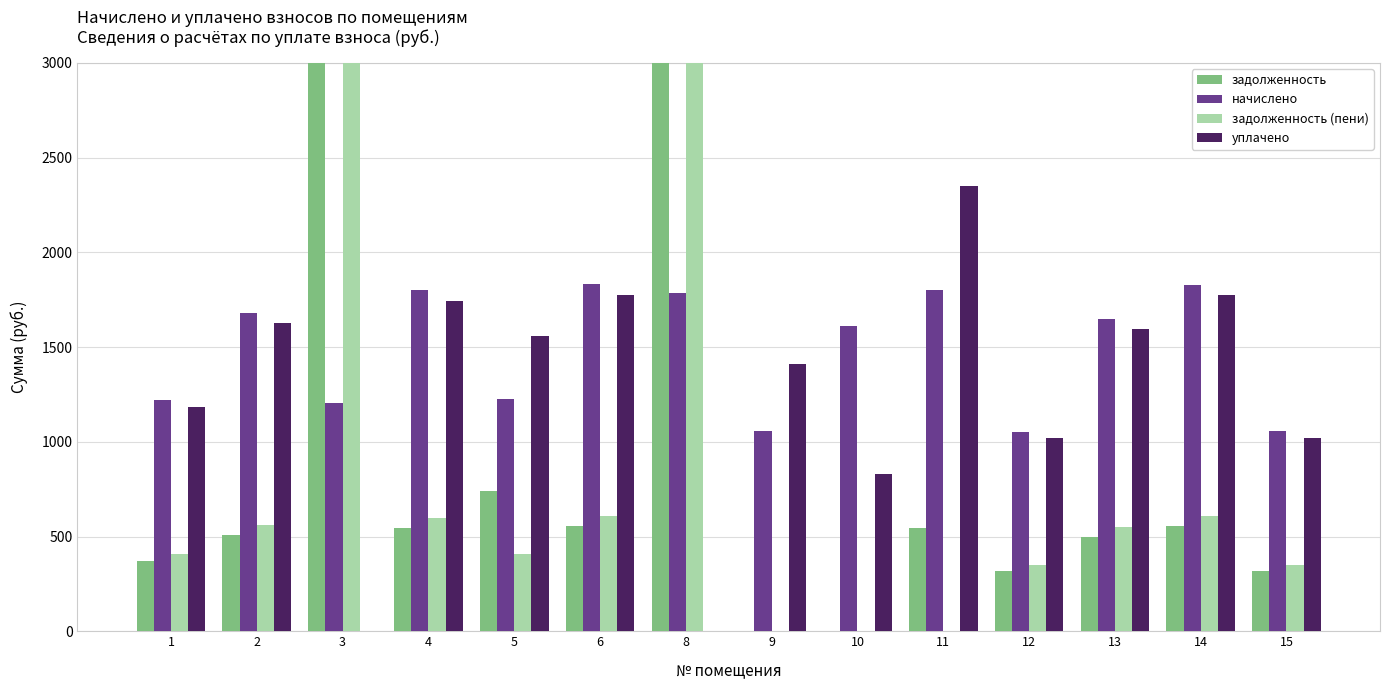

What is the sum of all задолженность values?

68290.5